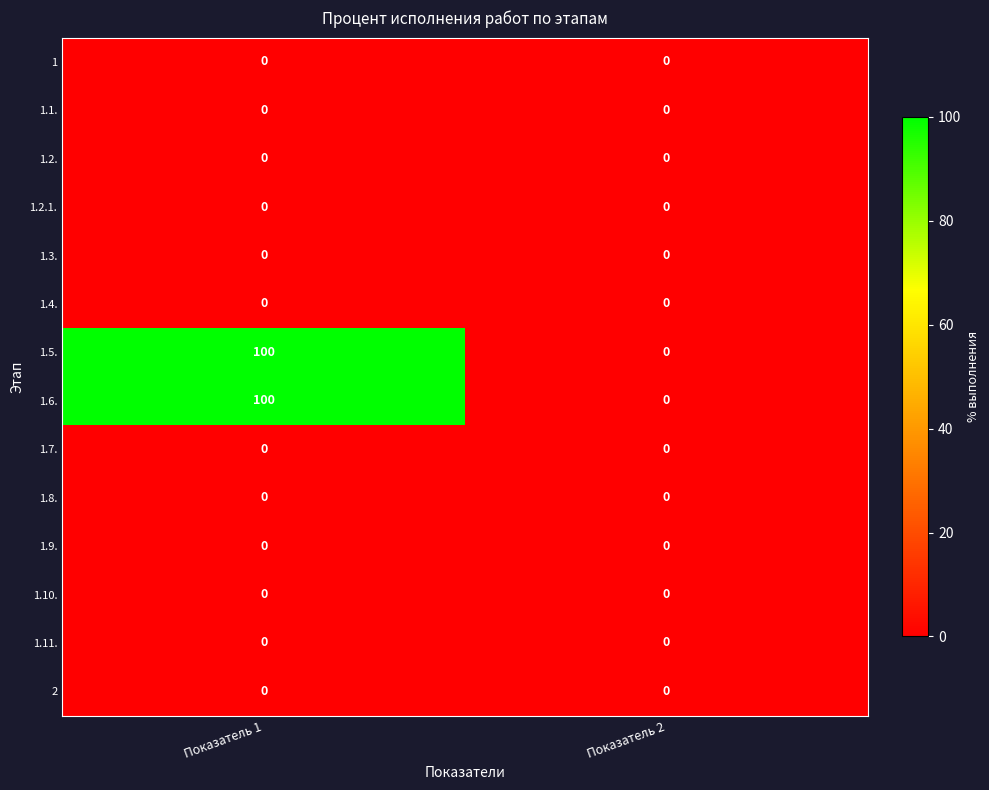

What is the spread (max minus min) of values at Показатель 1?

100